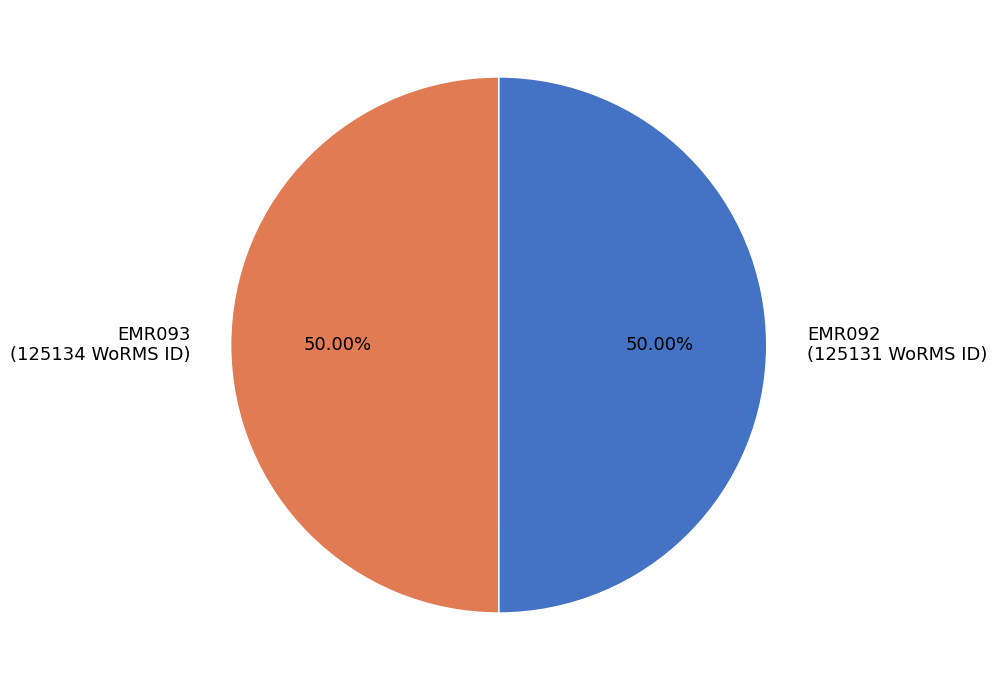

Approximately how many times larger is the value at EMR092 (125131 WoRMS ID) compared to EMR093 (125134 WoRMS ID)?

1.0